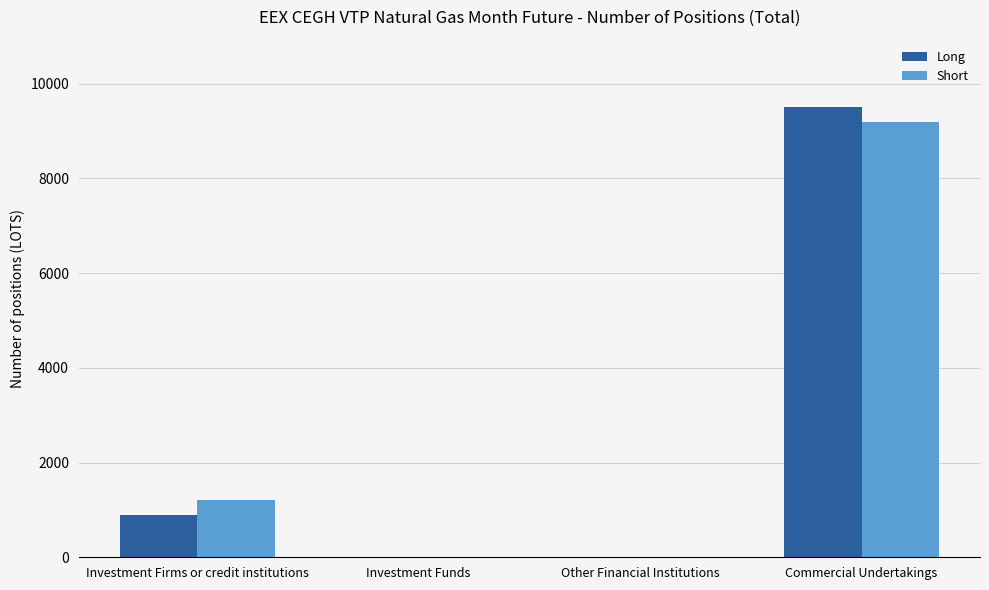

Between Investment Funds and Commercial Undertakings, which series saw the biggest shift?

Long